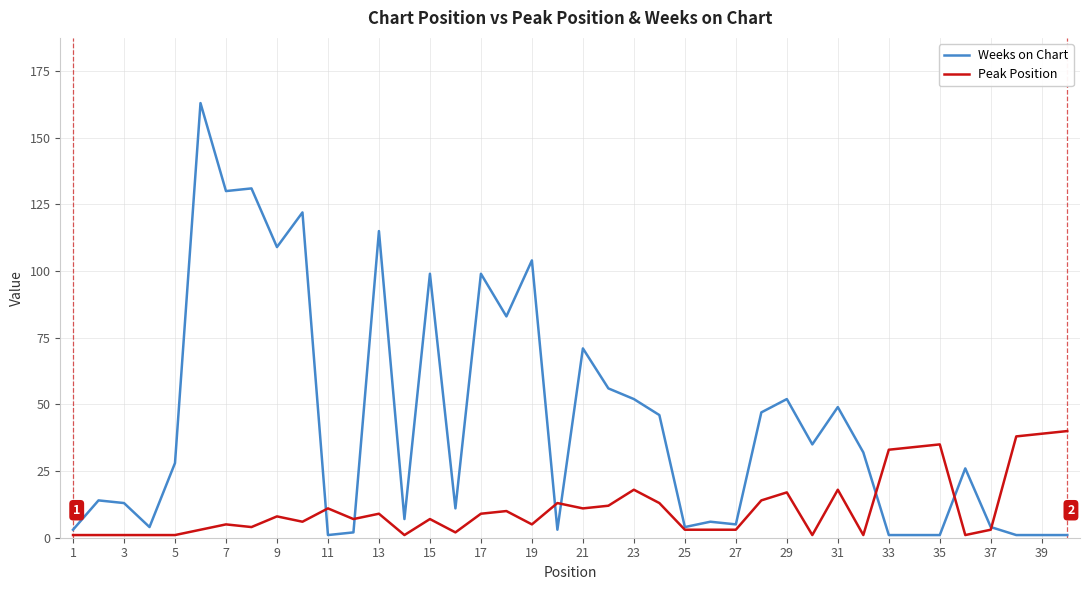

What is the greatest value displayed?

163